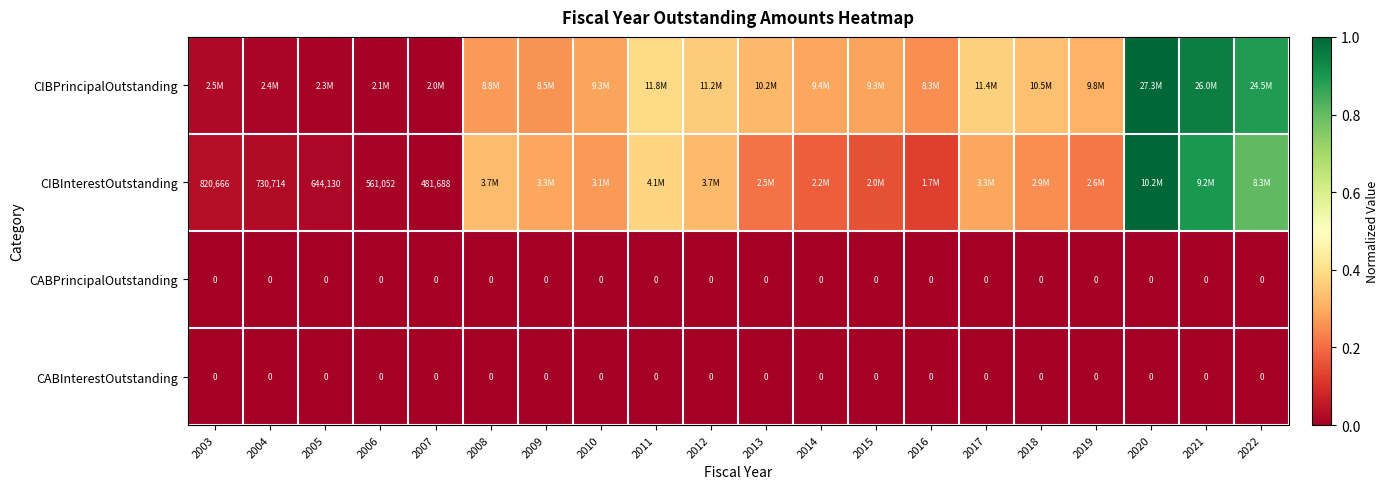

What is the spread (max minus min) of values at 2008?

0.3